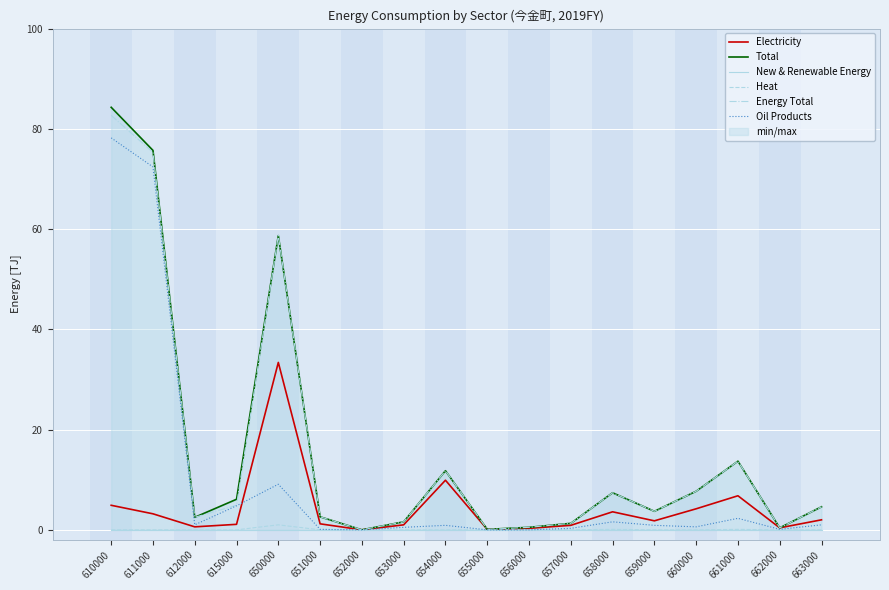

Which series has the largest range (max minus min)?

Total